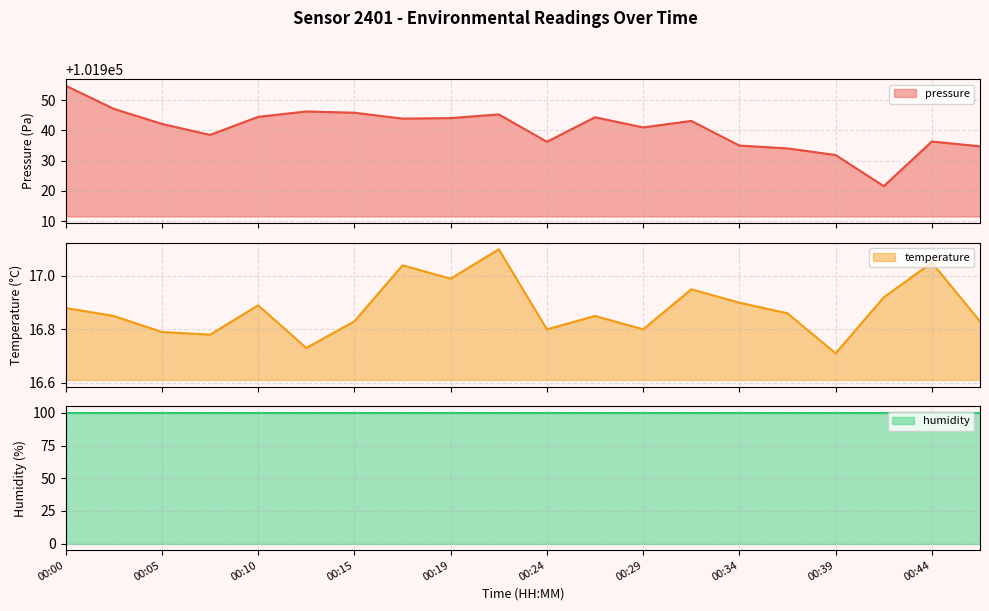

What is the maximum value for pressure?

101954.8